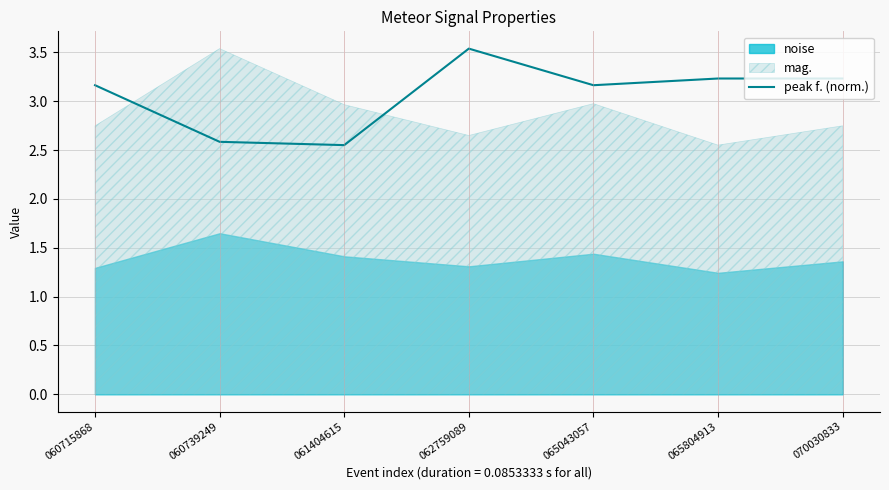

How many lines are shown in the chart?

1